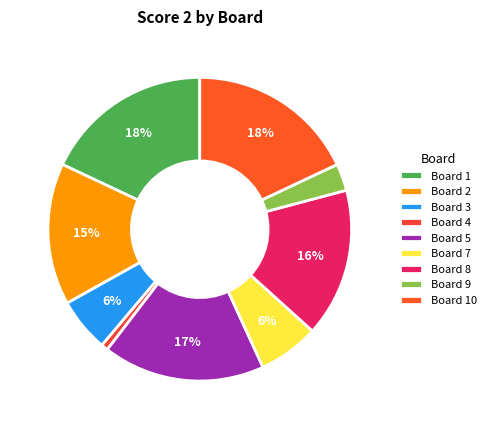

Count the number of slices in the pie.

9